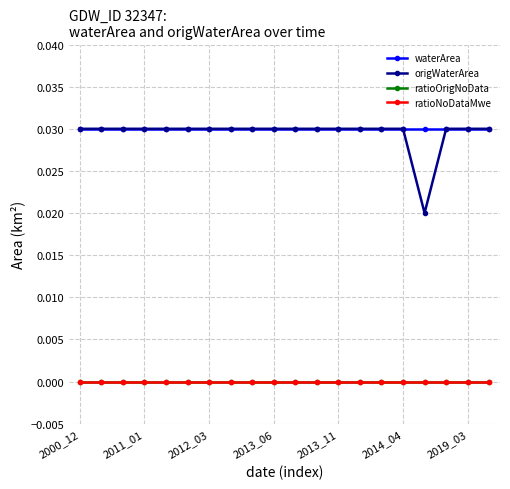

Does the chart have visible grid lines?

Yes